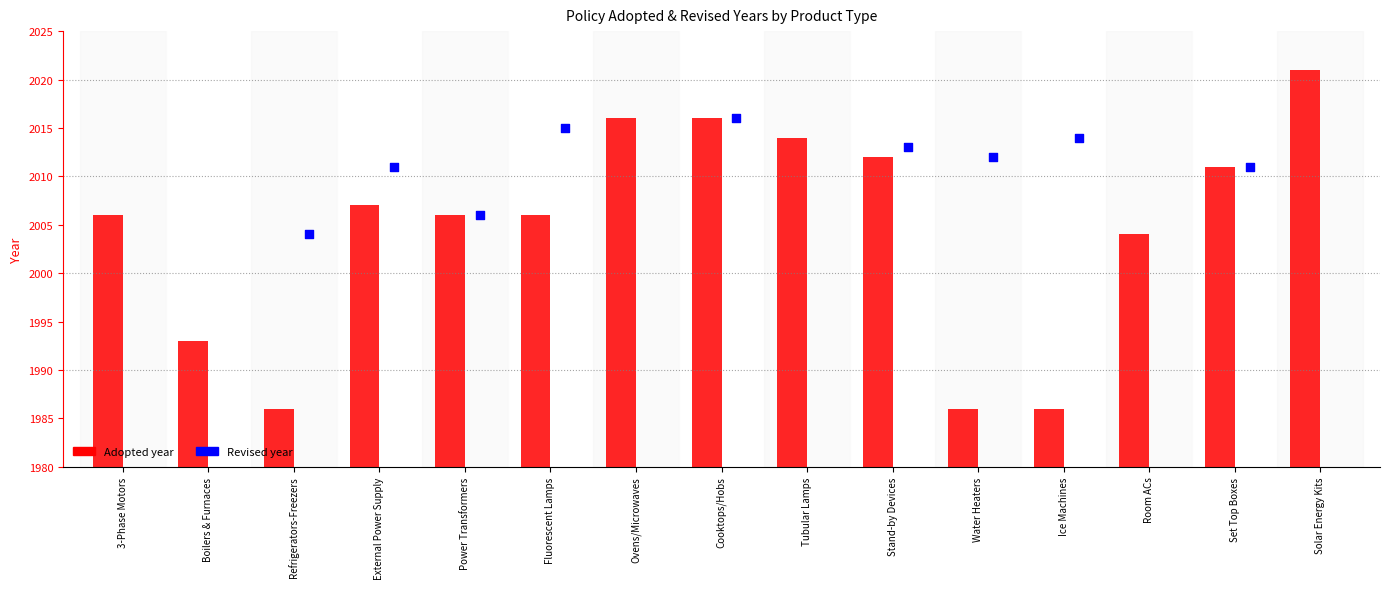

Approximately how many times larger is the value at Boilers & Furnaces compared to Solar Energy Kits?

0.3